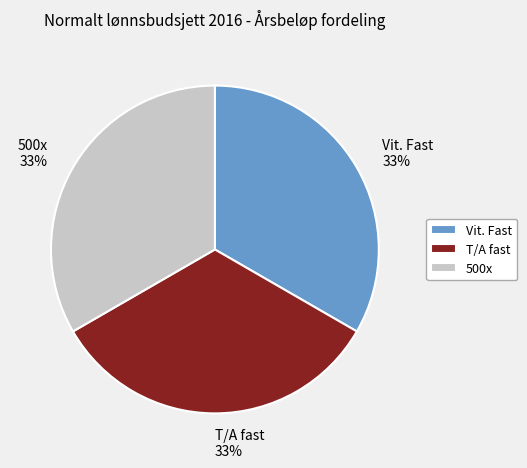

Is it true that 500x is 22% of the pie?

False